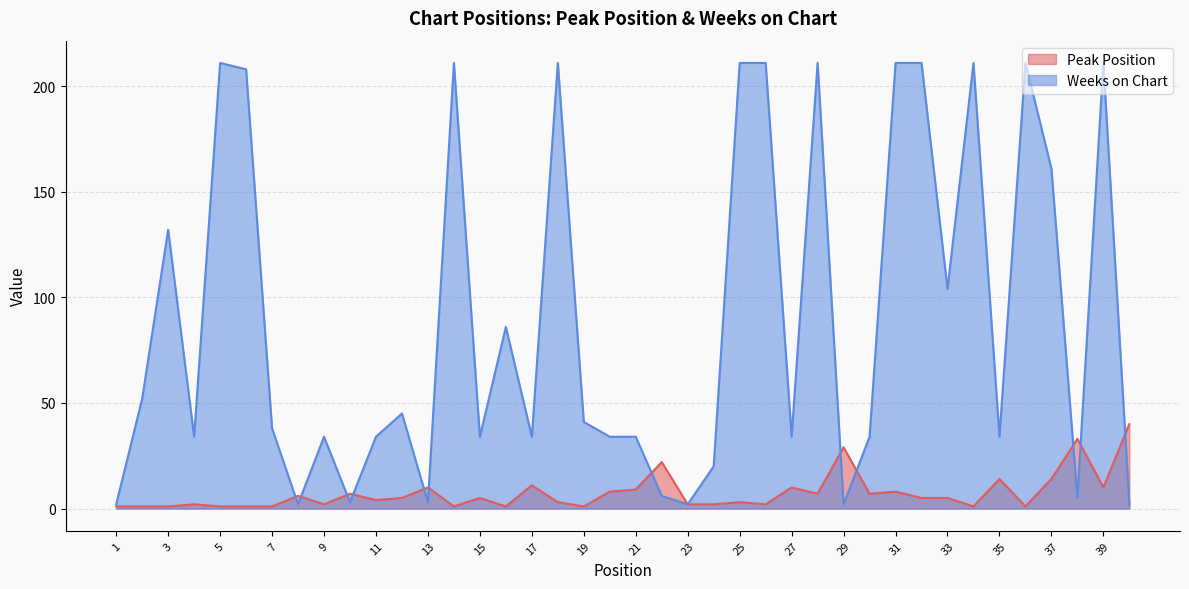

After their last crossing, which series has the higher values: Peak Position or Weeks on Chart?

Peak Position